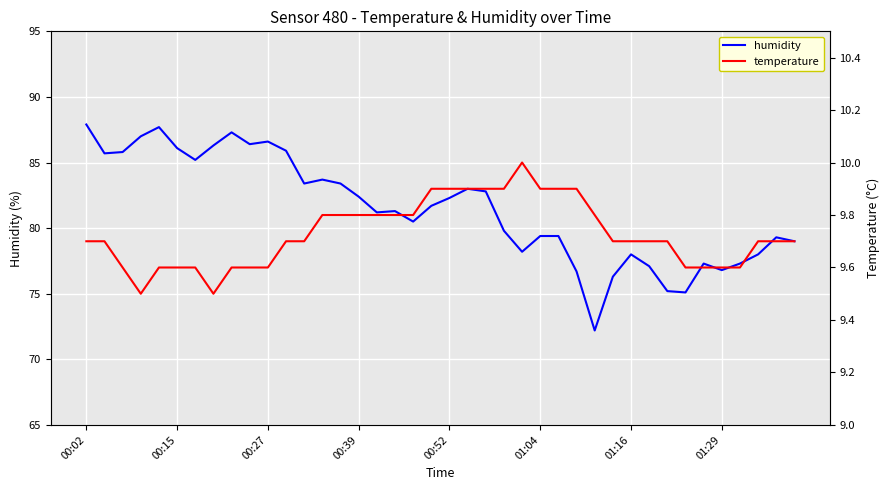

Where is the first local maximum for temperature?

24